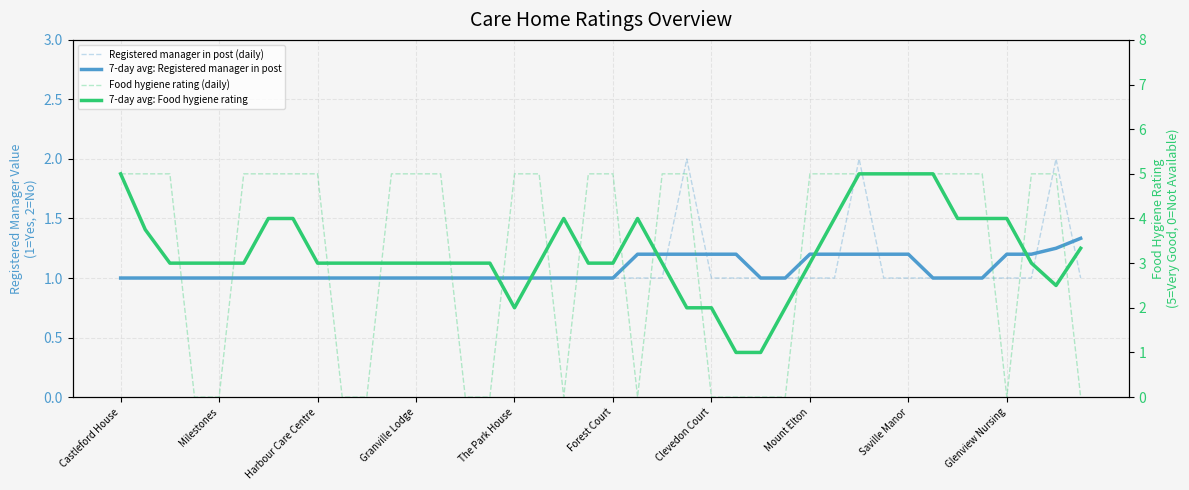

What is the highest value of the 7-day avg: Food hygiene rating series?

5.0